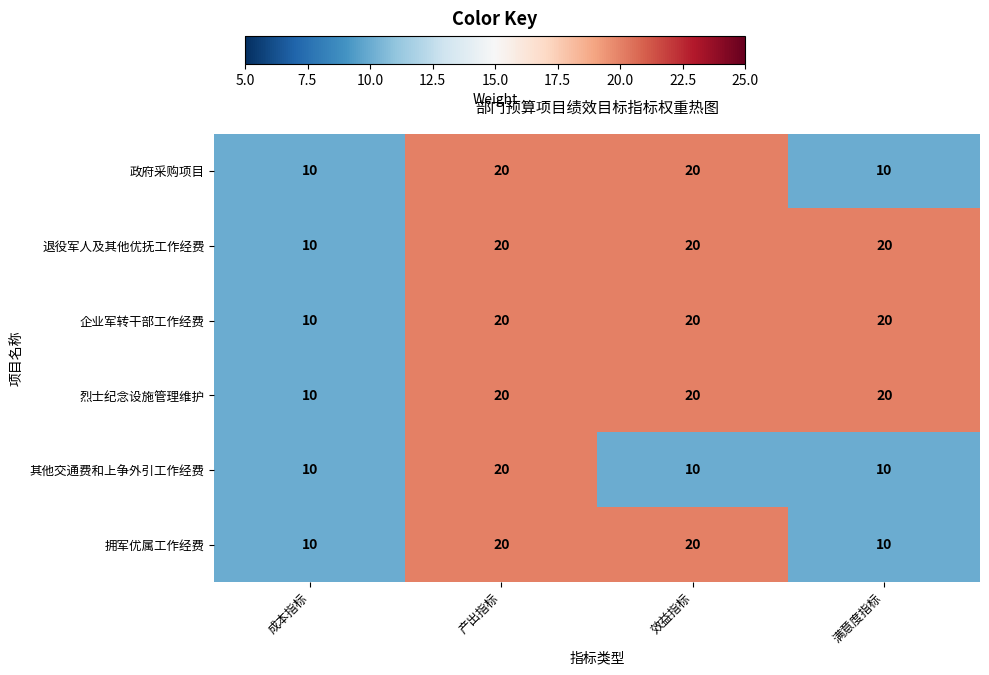

What is the sum of the 政府采购项目 values at 产出指标 and 满意度指标?

30